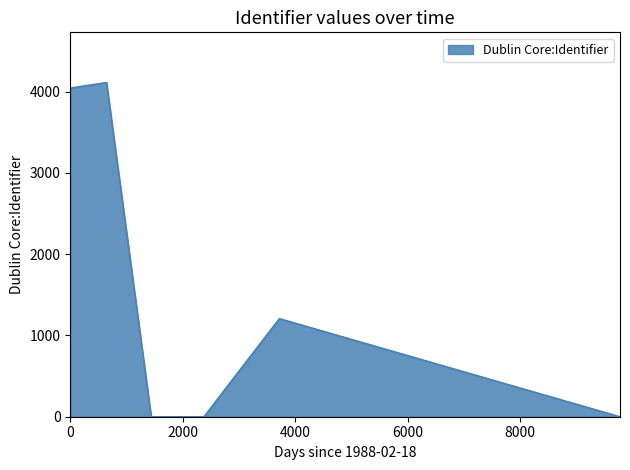

What is the average value?

1561